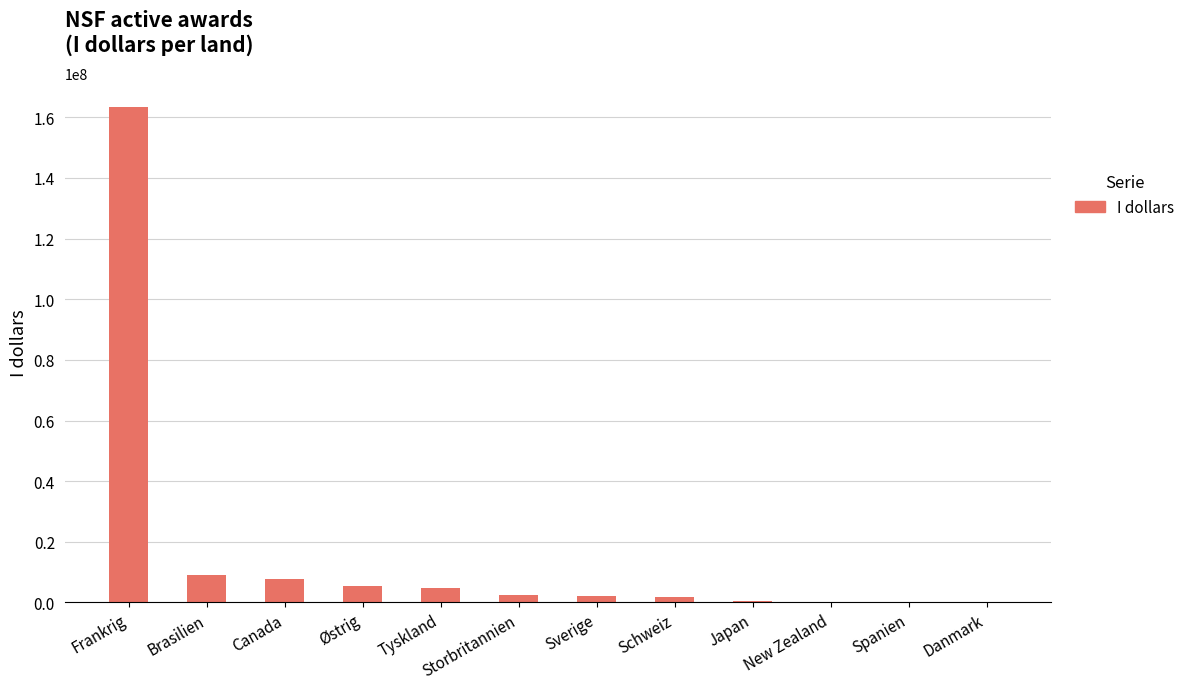

The value at Østrig is 5375000. True or false?

True